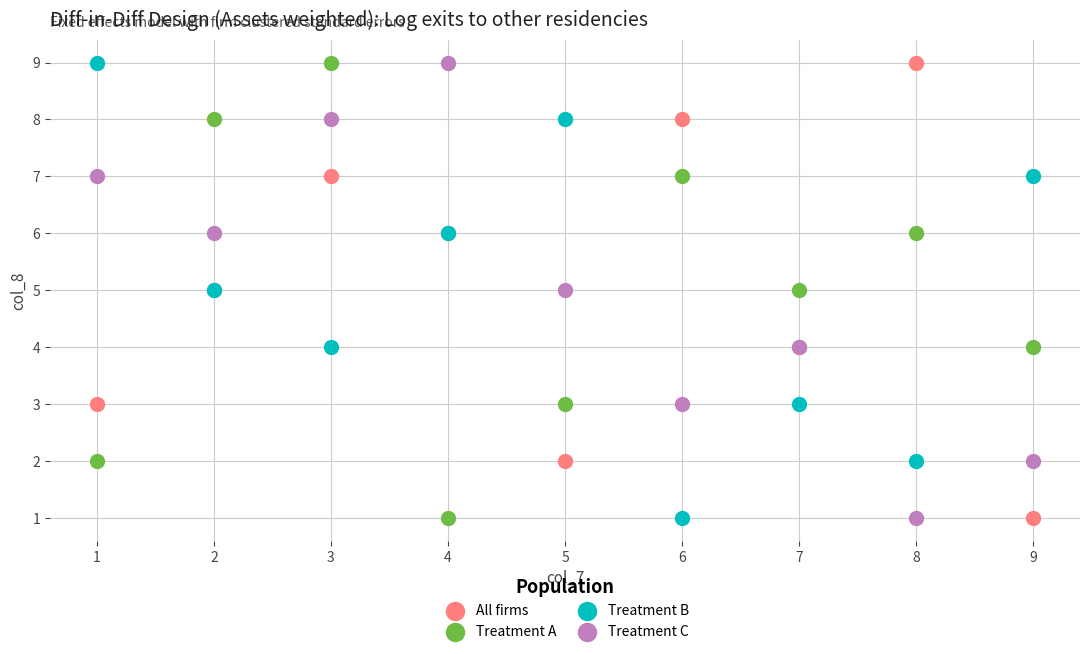

What is the X range (max minus min) for the scatter plot?

8